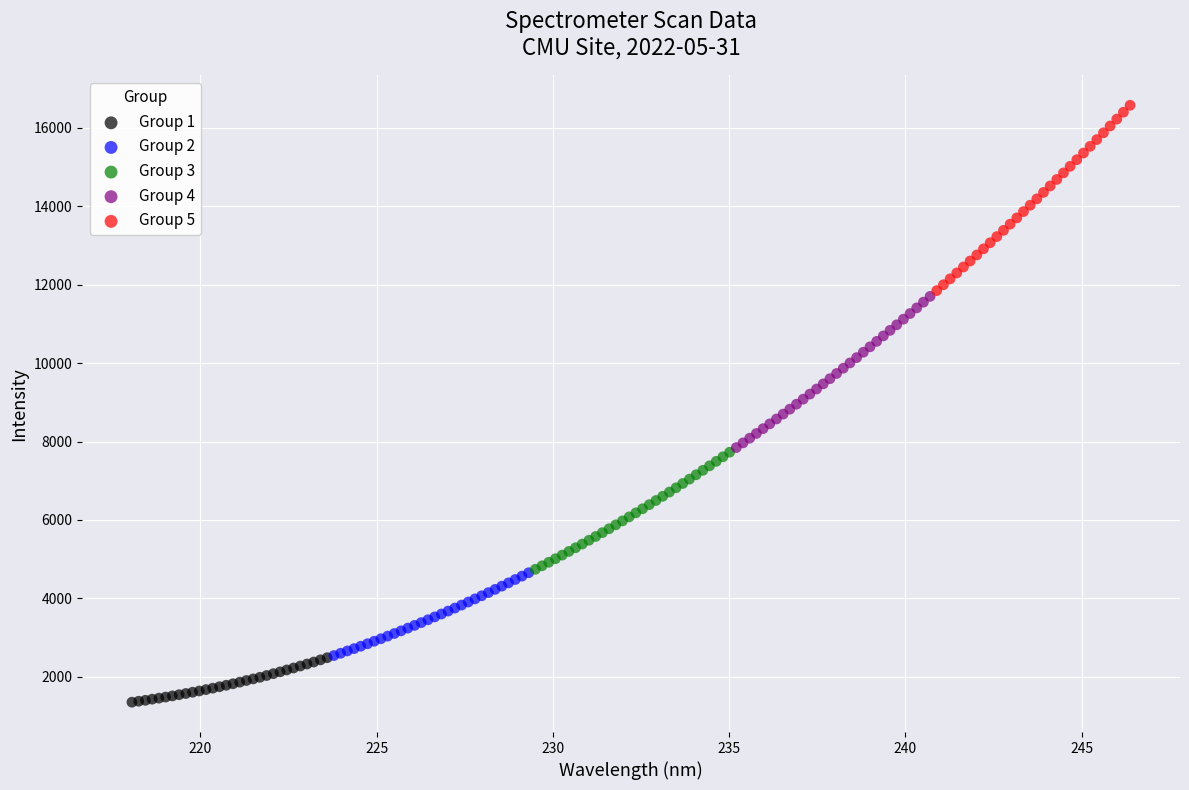

Which series has the largest Y range (max minus min)?

Group 5